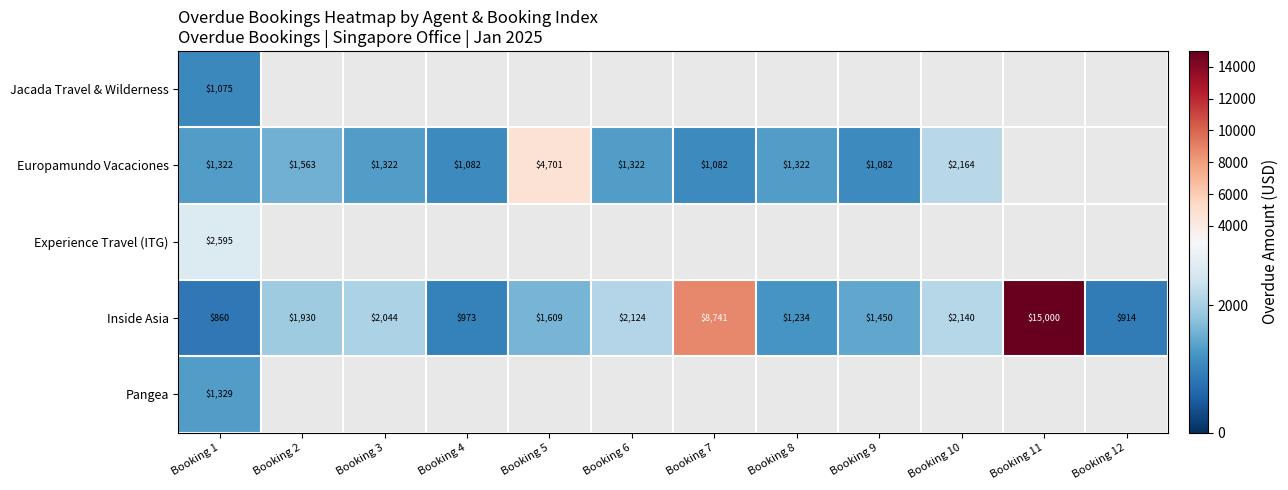

At which label does Inside Asia reach its minimum?

Booking 1